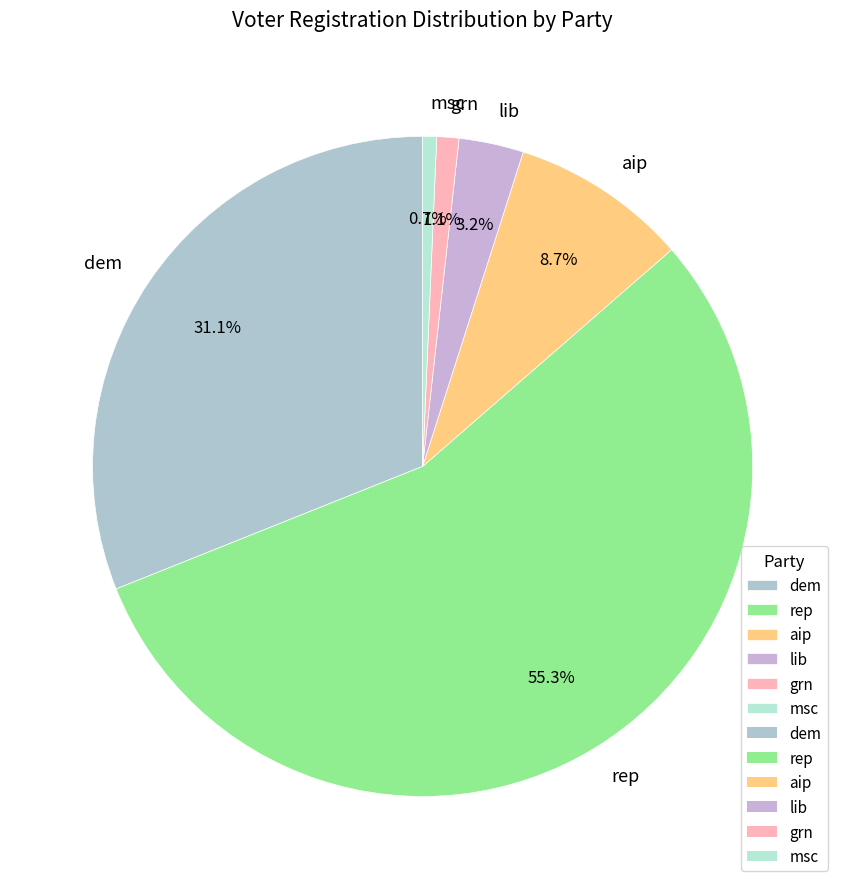

Combined, do aip and msc account for over 50%?

No